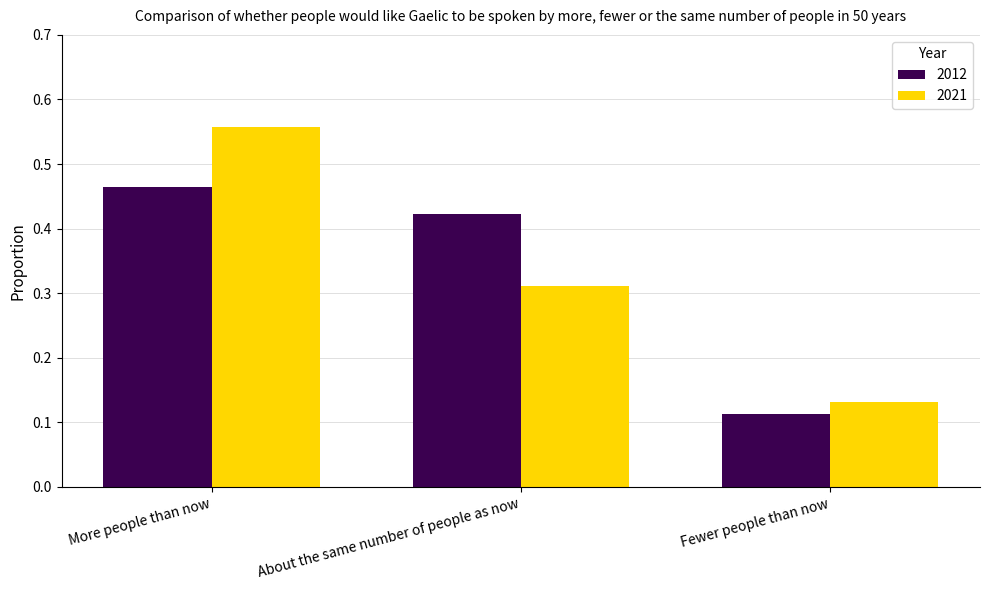

Which label corresponds to the largest value in the chart?

More people than now